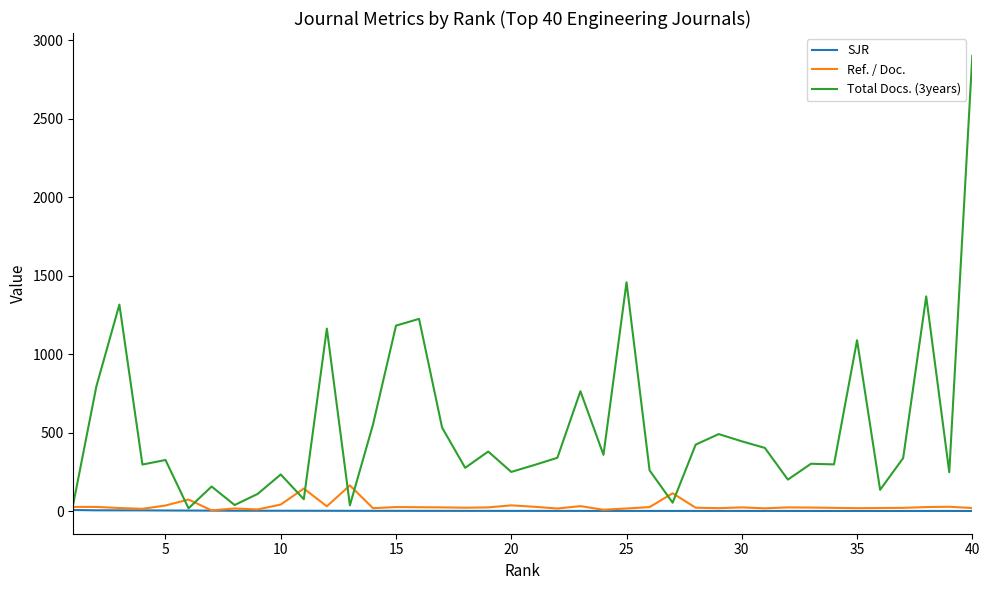

Which series has the largest range (max minus min)?

Total Docs. (3years)